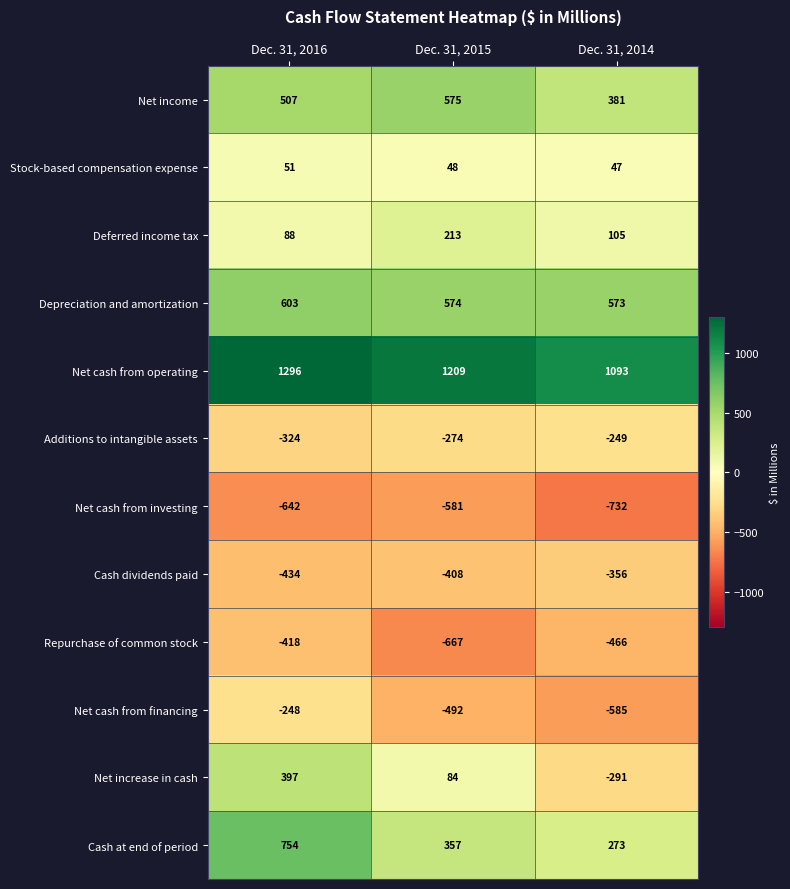

Is it true that Deferred income tax equals 48 at Dec. 31, 2014?

False